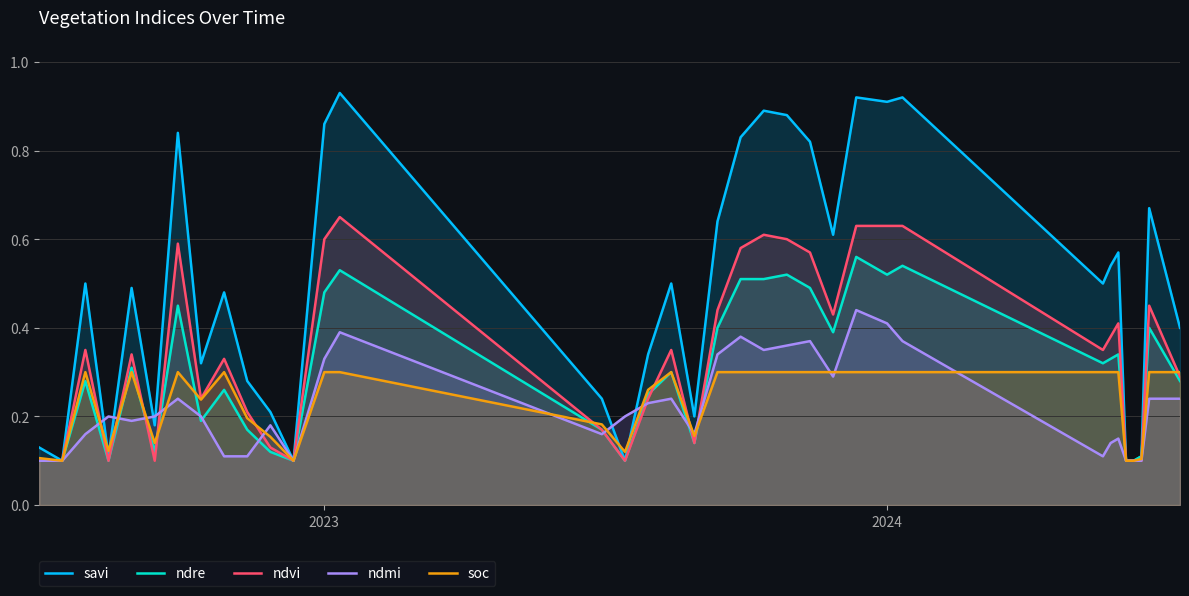

Which series has the largest range (max minus min)?

savi